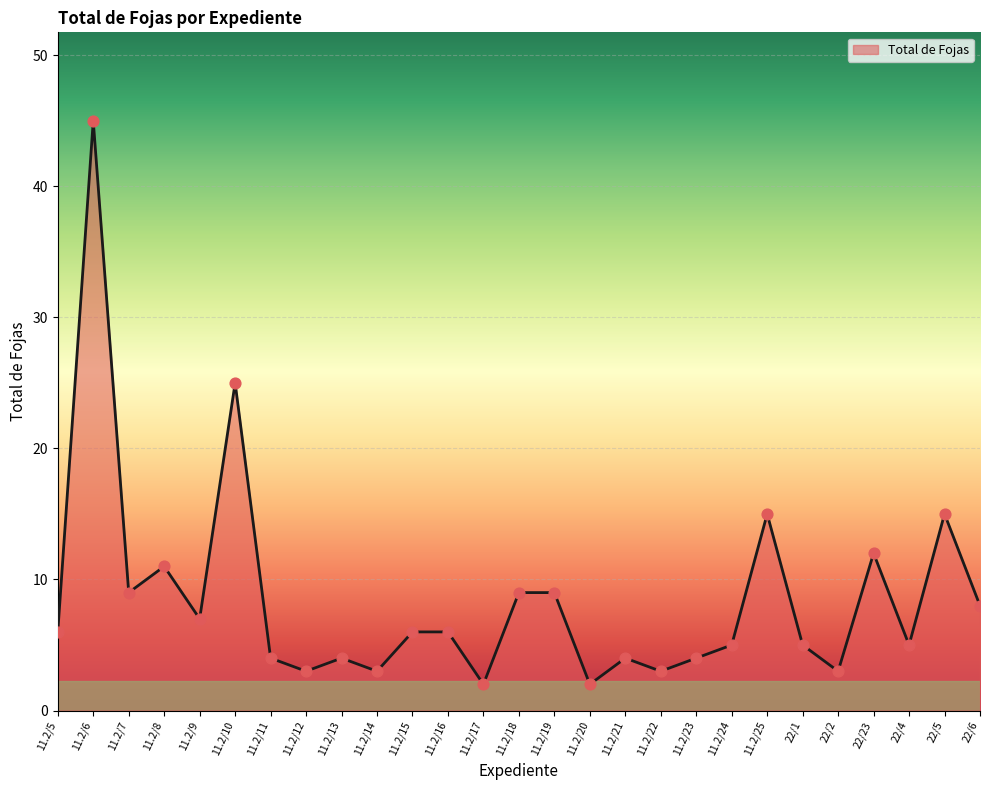

Approximately how many times larger is the value at 11.2/21 compared to 11.2/24?

0.8